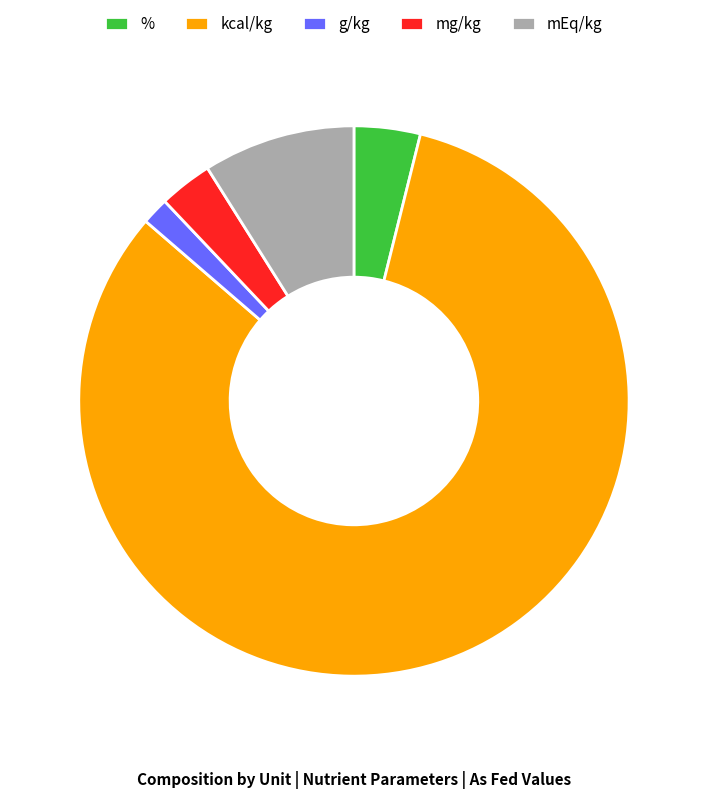

Does kcal/kg account for over 50% of the chart?

Yes